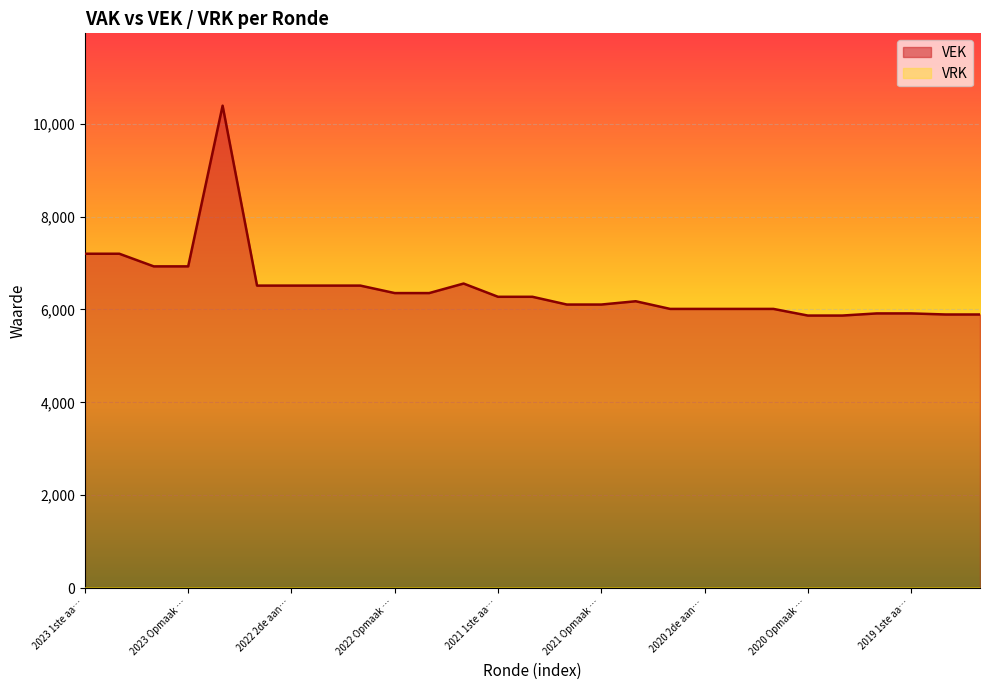

Reading left to right, list all the values displayed in this chart.

7199	7199	6927	6927	10387	6513	6513	6513	6513	6352	6352	6557	6272	6272	6105	6105	6176	6011	6011	6011	6011	5868	5868	5914	5914	5891	5891